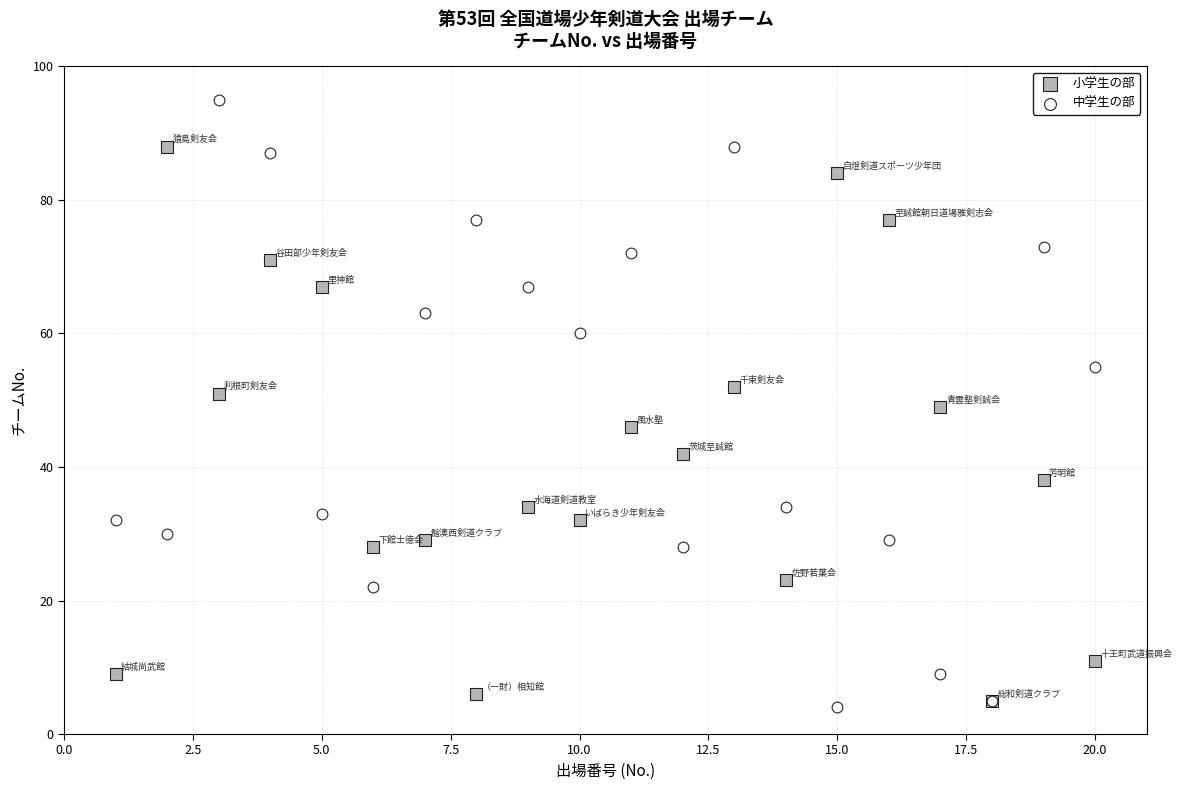

What are all the series names shown in the legend?

小学生の部, 中学生の部